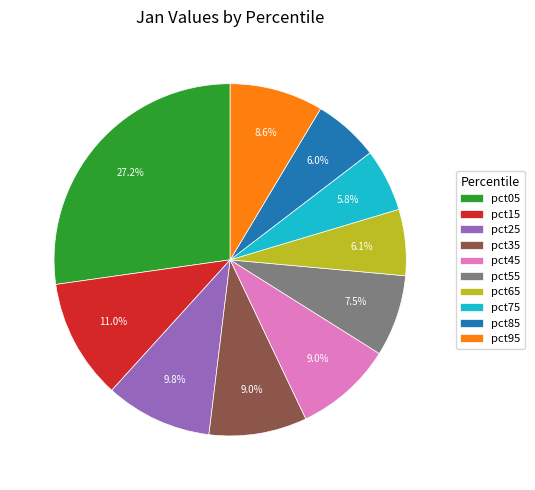

What is the total percentage of pct85 and pct35?

15.0%